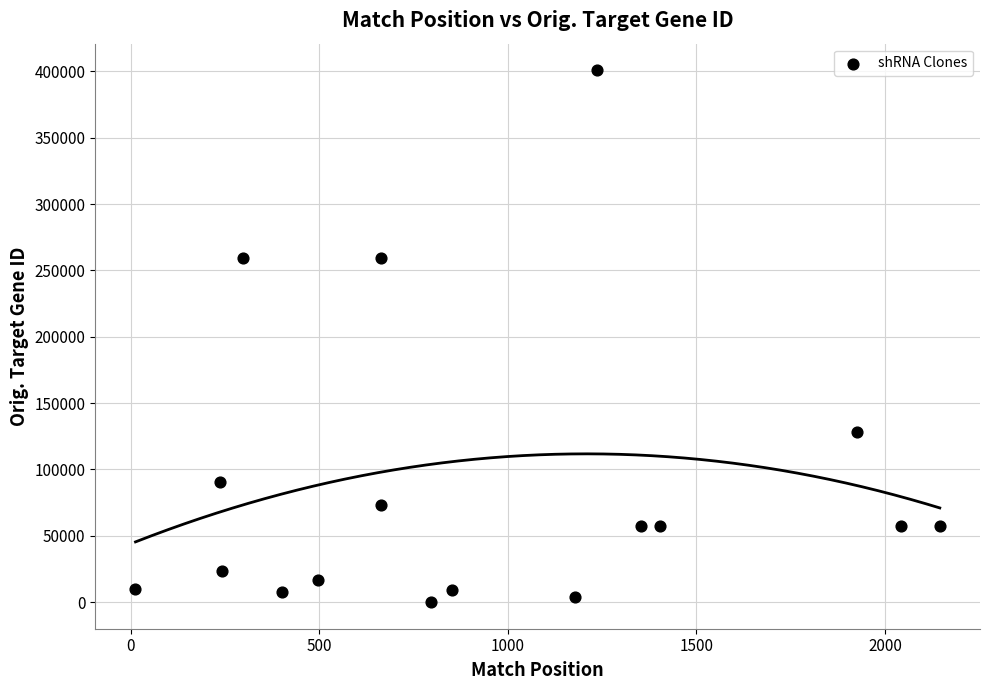

What is the range of Y values (max minus min)?

400866